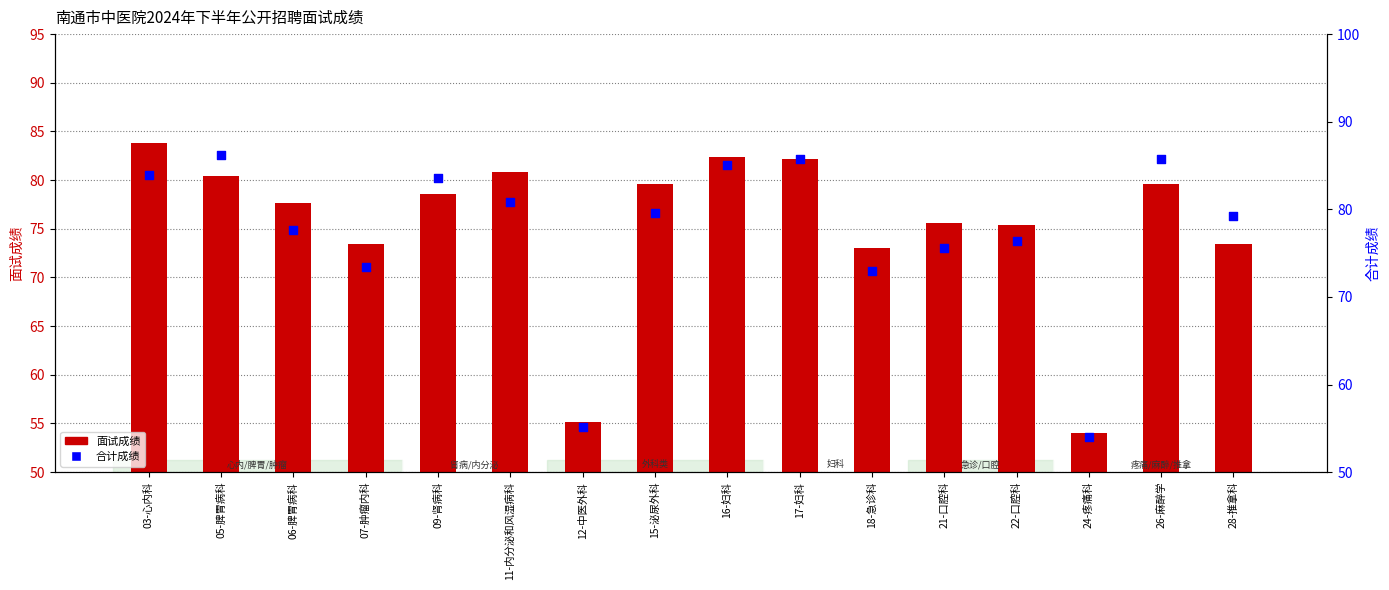

What are all the series names shown in the legend?

面试成绩, 合计成绩